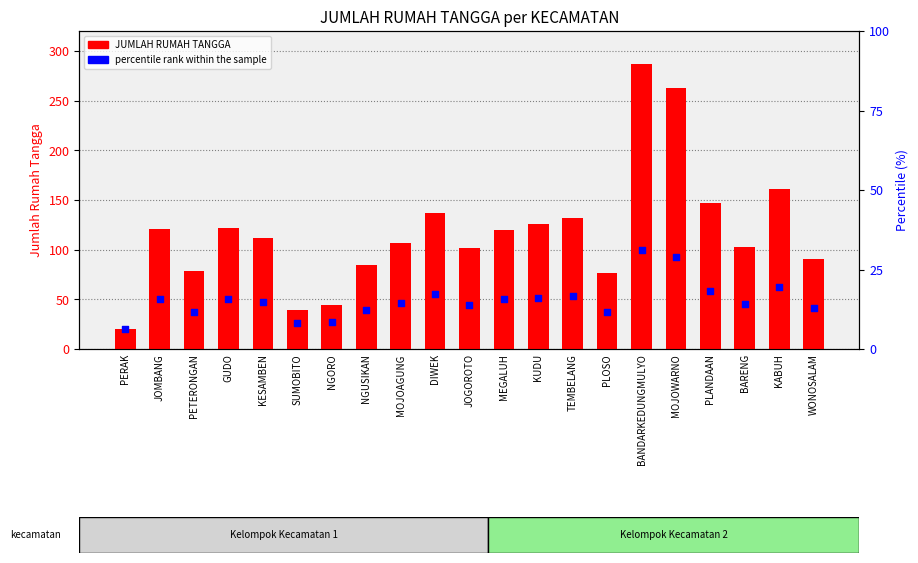

What is the total value across all series at PLOSO?

112.8